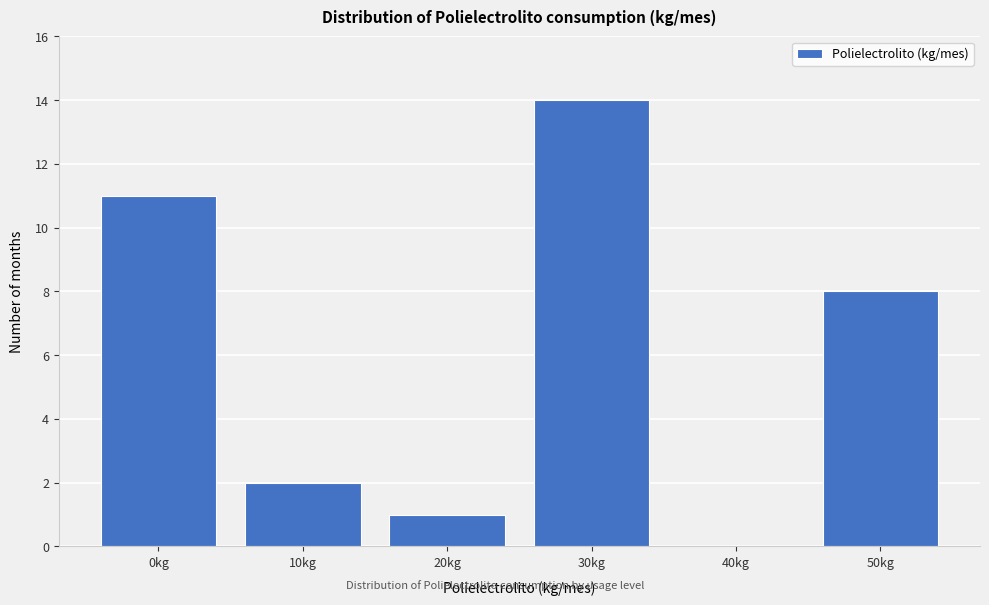

Reading left to right, list all the values displayed in this chart.

0kg=11	10kg=2	20kg=1	30kg=14	40kg=0	50kg=8